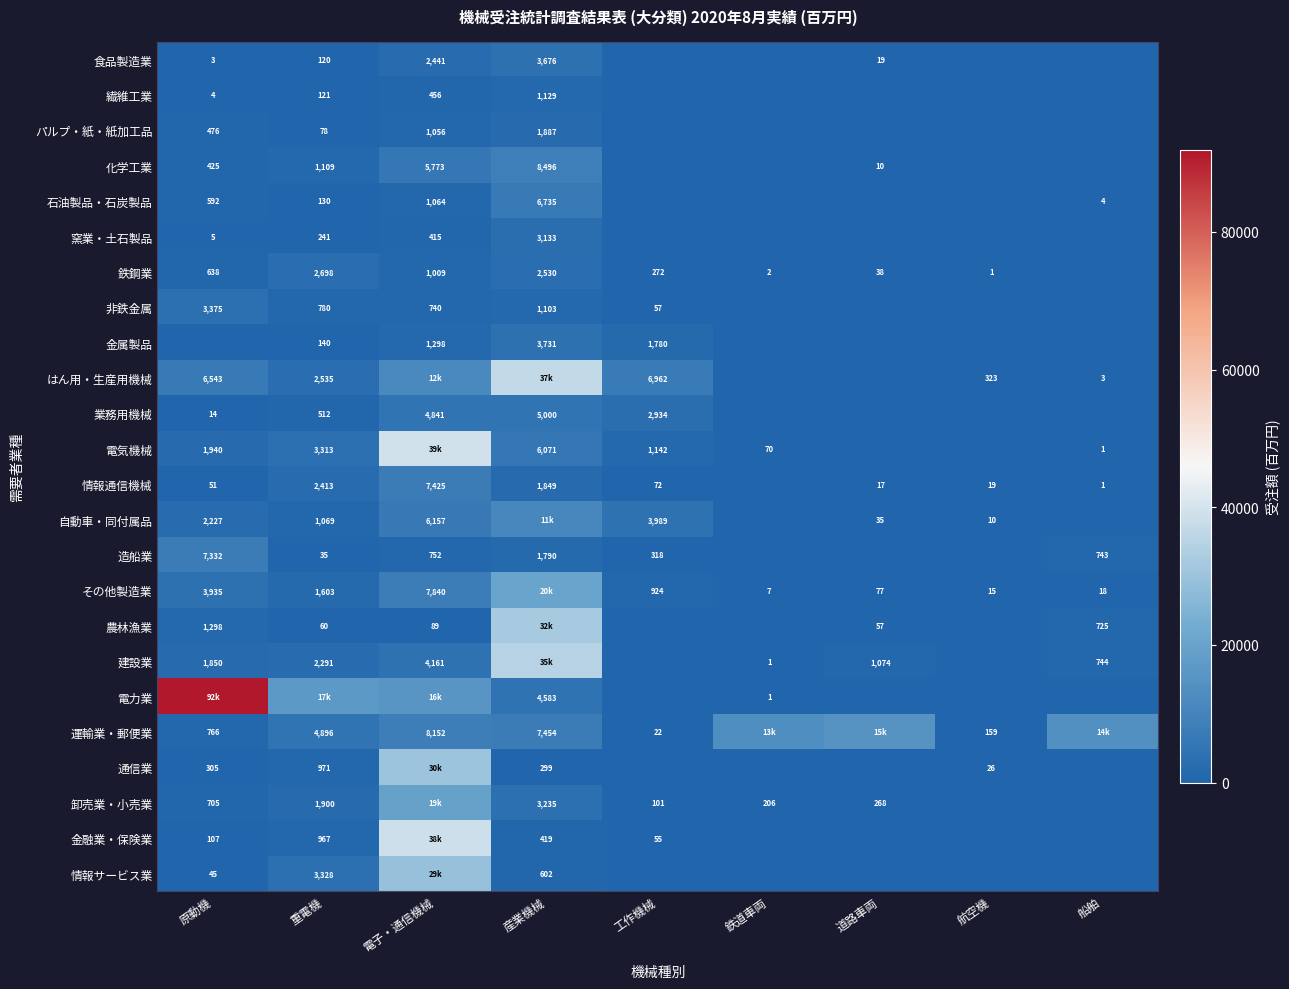

The value of 繊維工業 at 産業機械 is 1129. True or false?

True